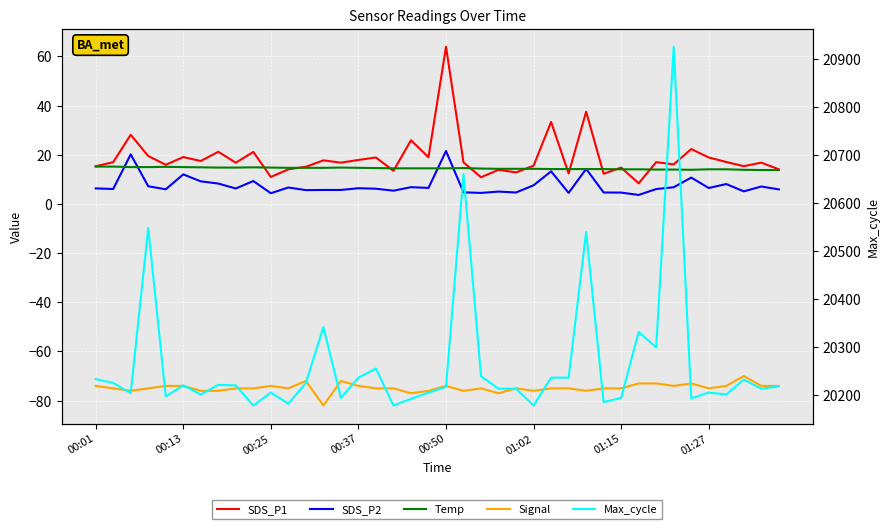

In SDS_P1, how many points are lower than both neighbors (excluding endpoints)?

14